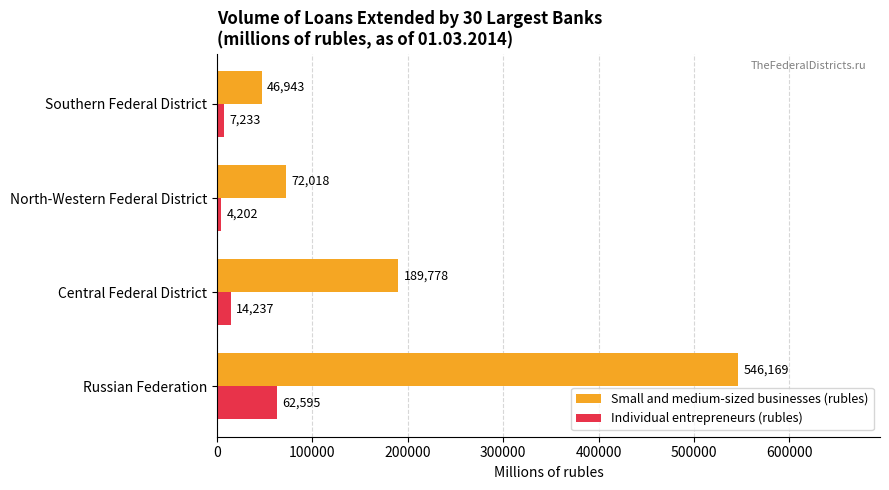

The value of Small and medium-sized businesses (rubles) at Central Federal District is 189778. True or false?

True